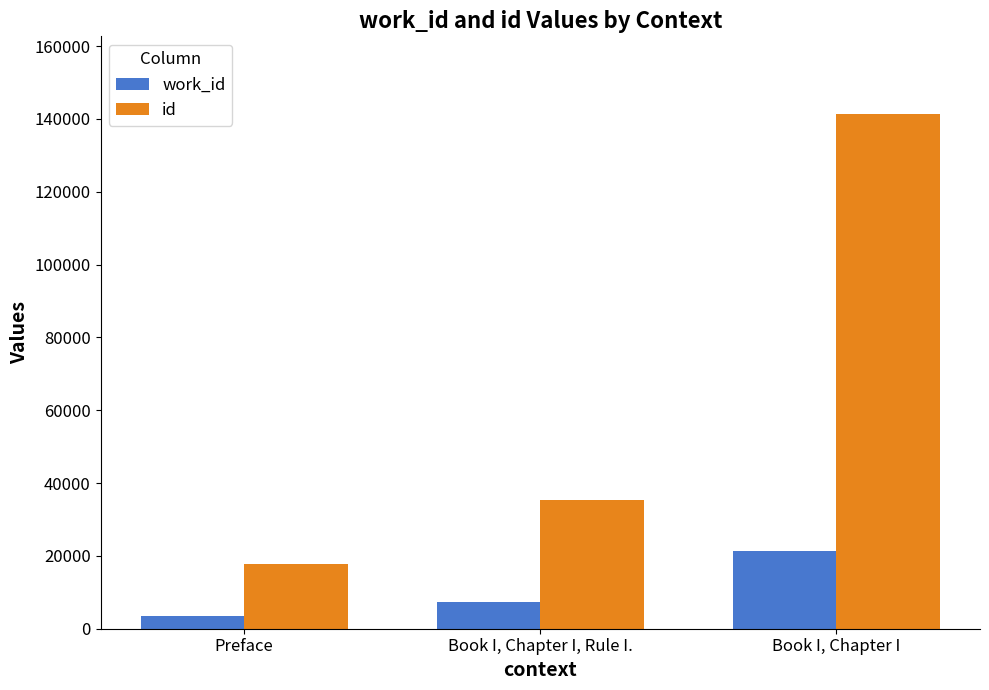

Reading right to left, list all the values displayed in this chart.

work_id: 21419	7234	3617
id: 141441	35279	17638